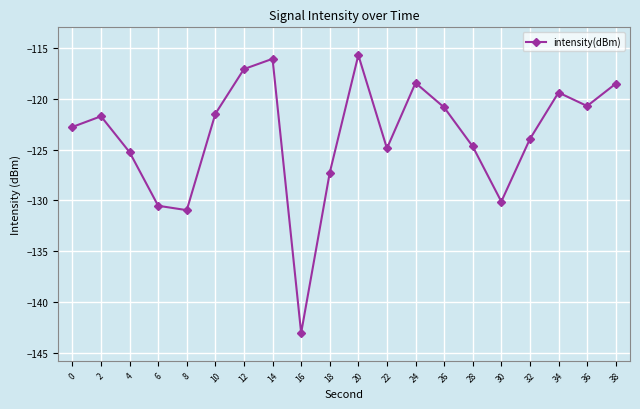

How many interior local valleys (lower than both neighbors) does the data have?

5